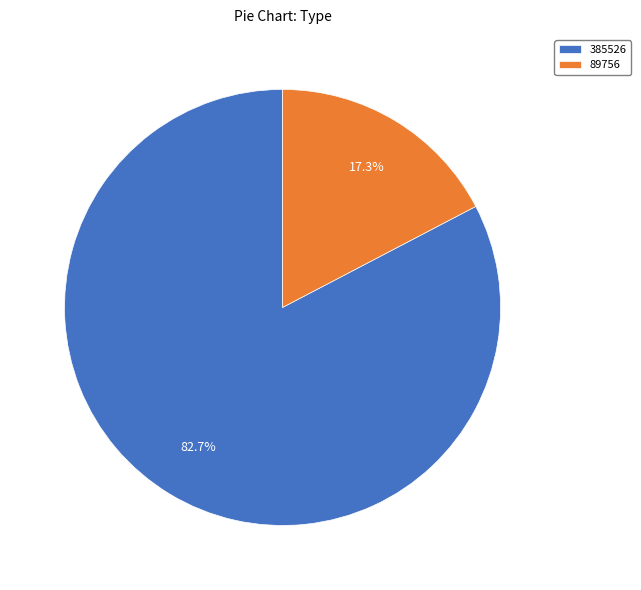

True or false: 385526 accounts for 97% of the total.

False